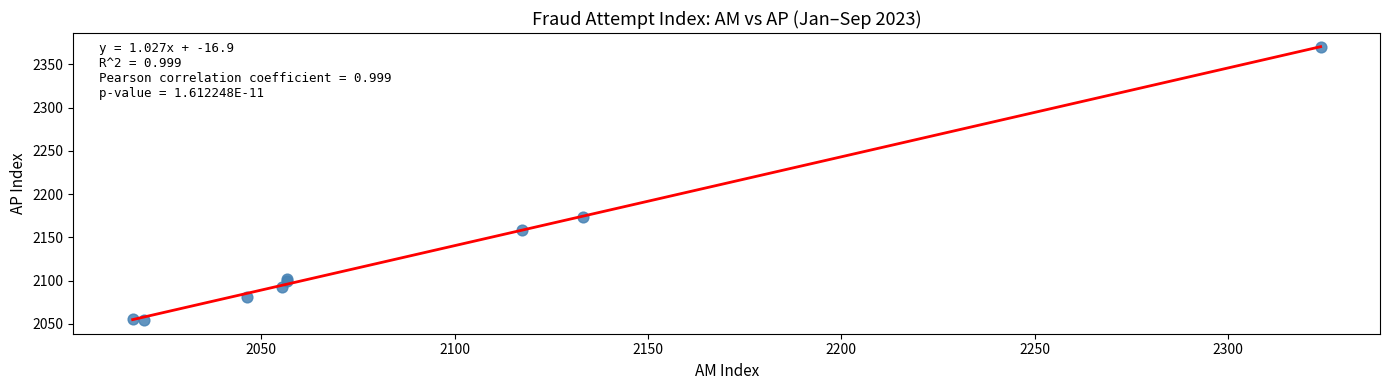

What Y value in the scatter plot is closest to 2212?

2174.0